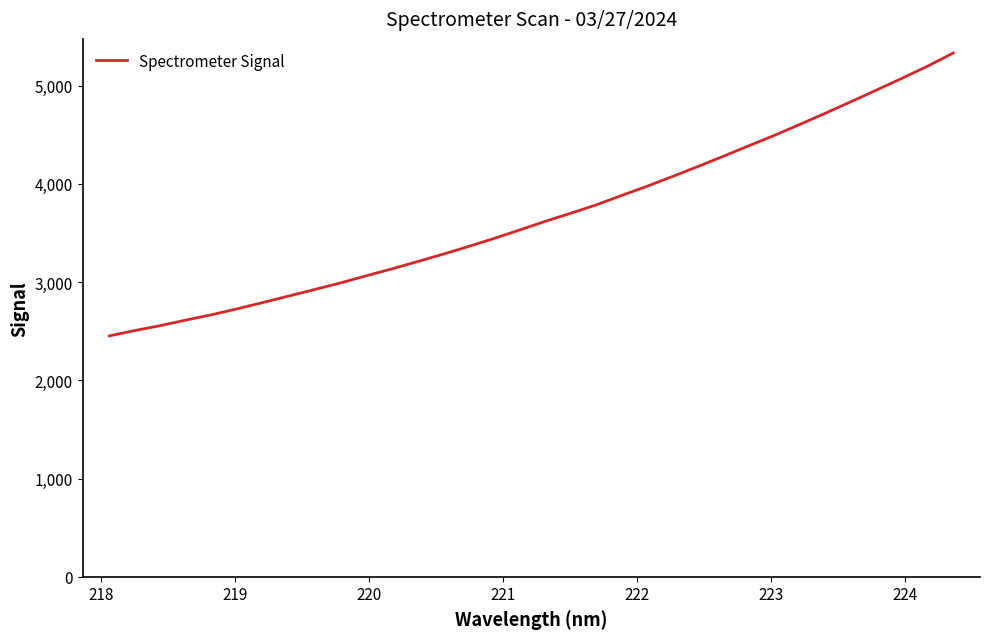

What is the greatest value displayed?

5331.7